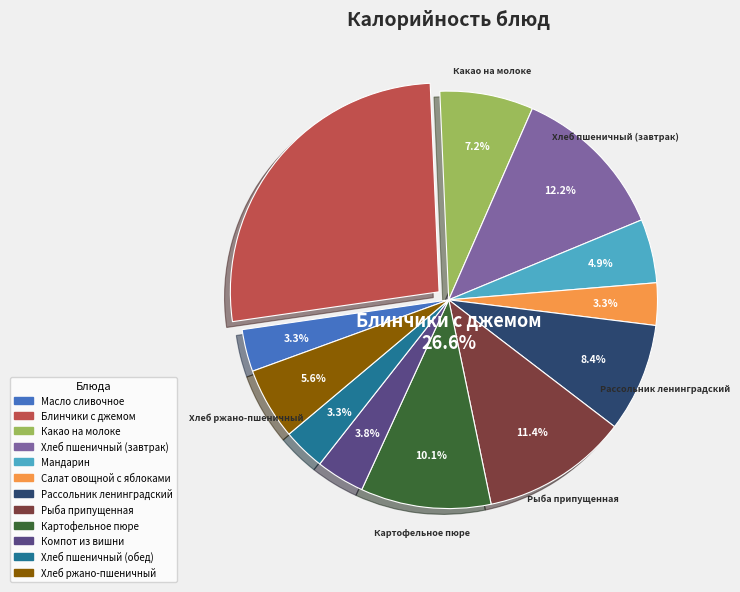

To the nearest percent, what is the difference between the Хлеб пшеничный (обед) and Какао на молоке slice percentages?

4%